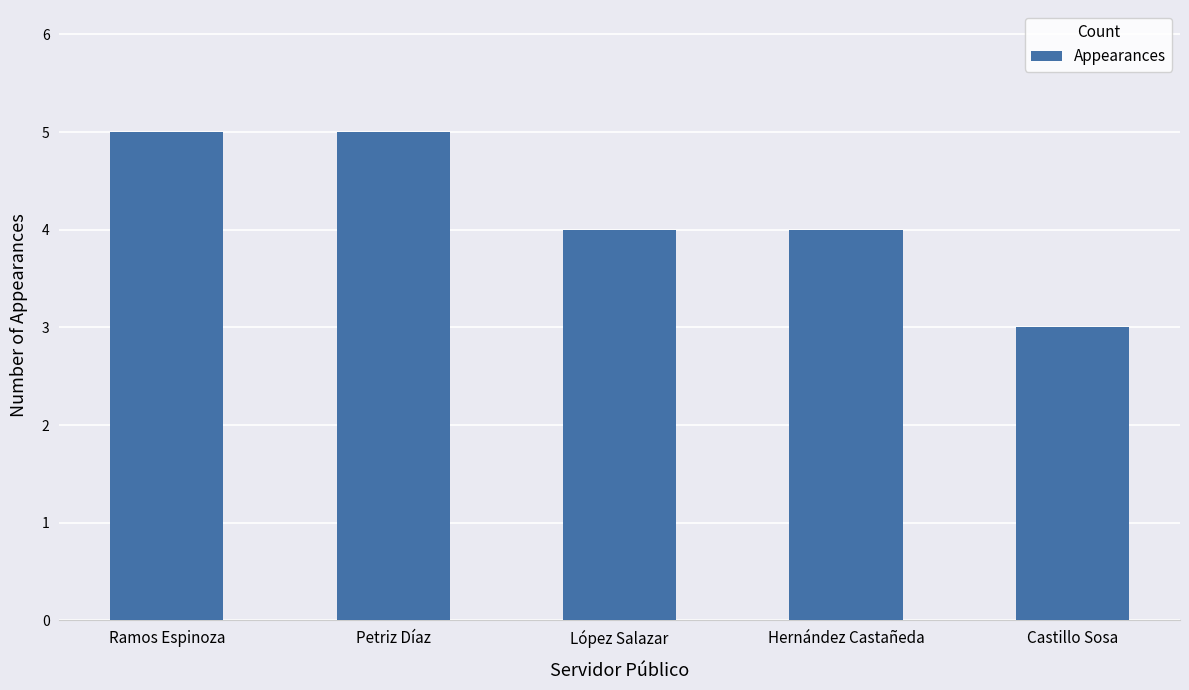

What is the minimum value shown in the chart?

3